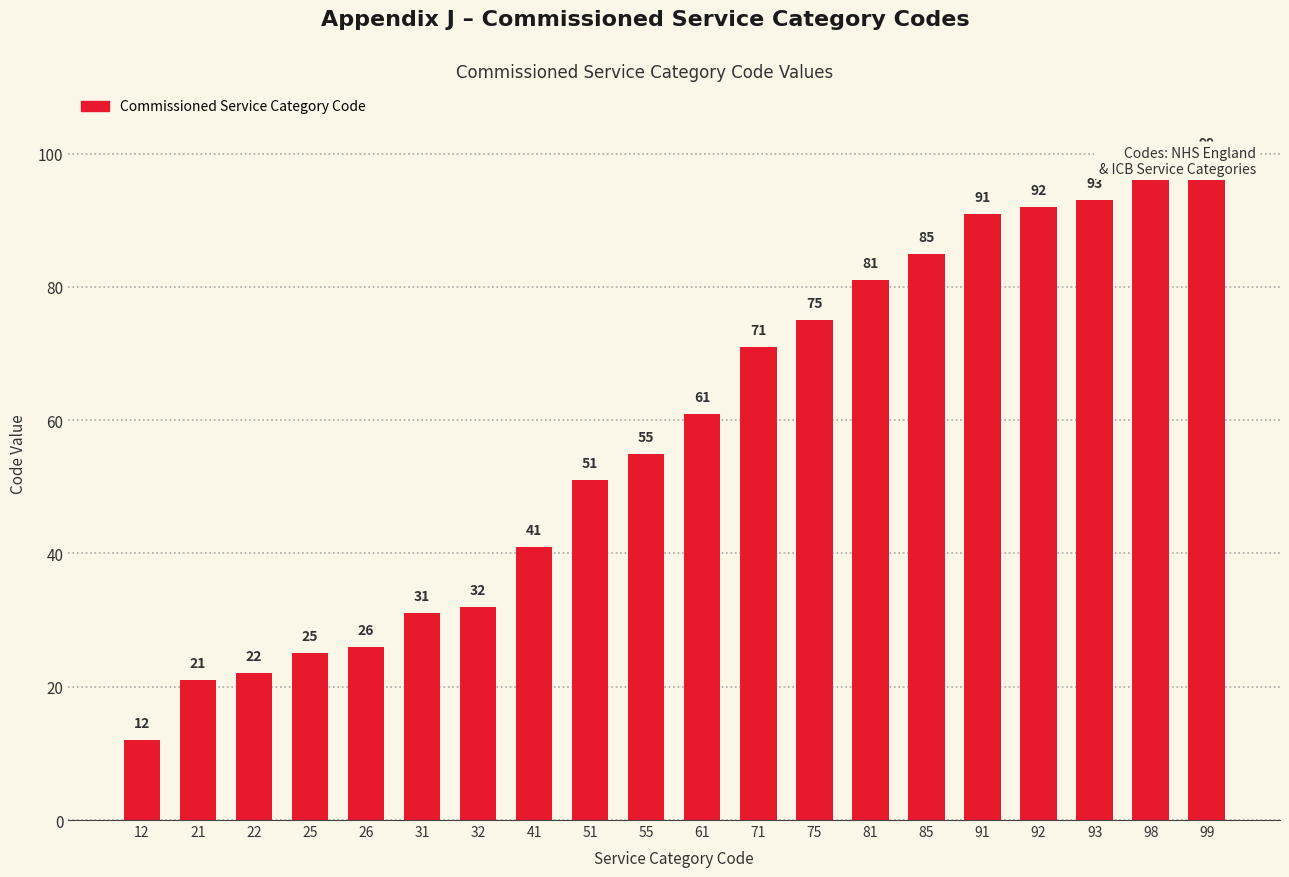

The value at 21 is 21. True or false?

True